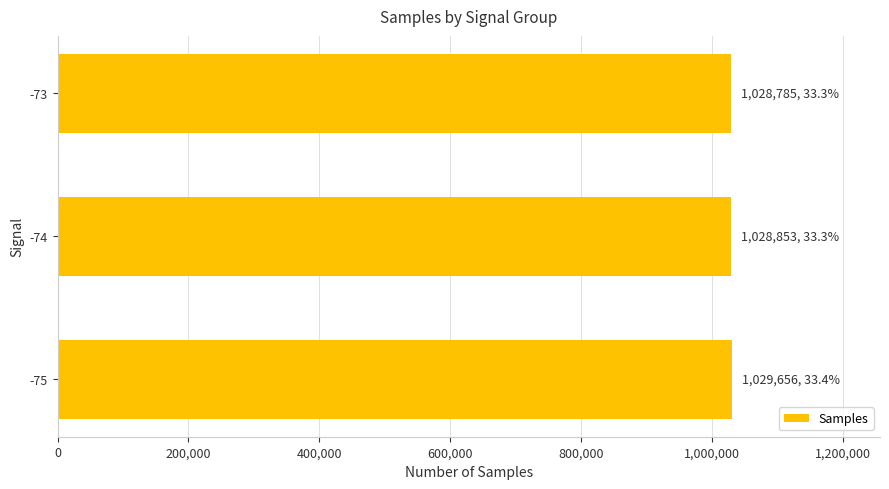

What is the minimum value shown in the chart?

1028785